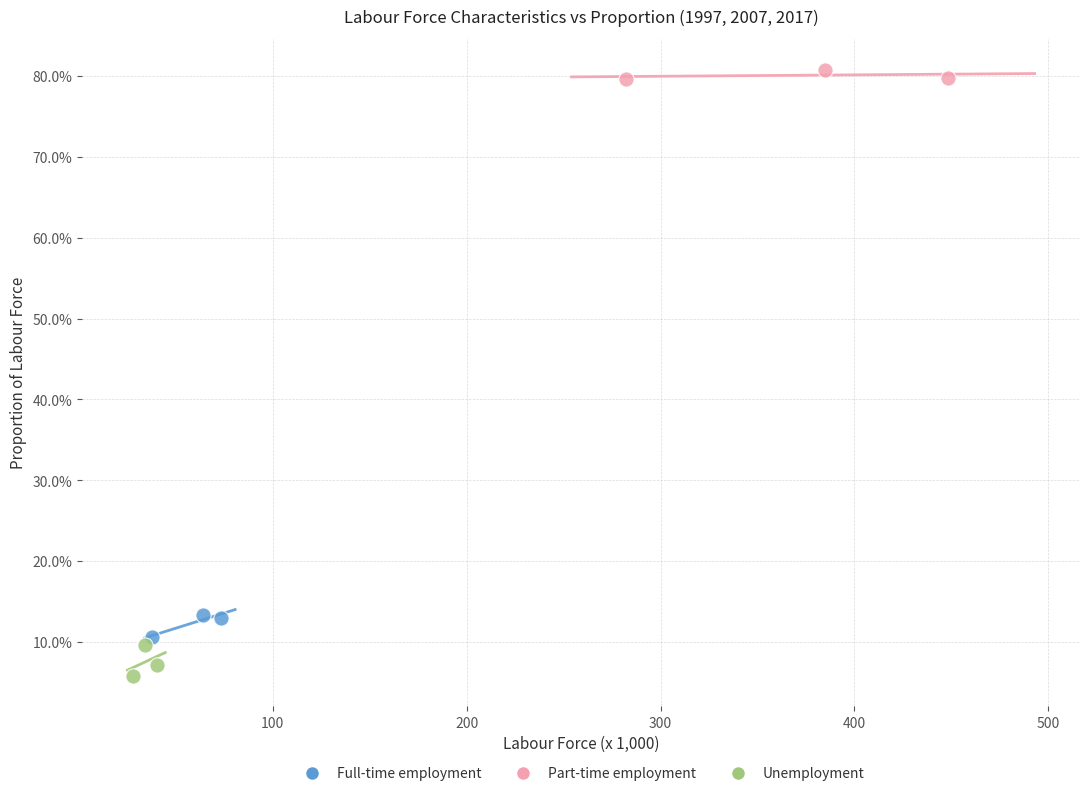

What are all the series names shown in the legend?

Full-time employment, Part-time employment, Unemployment